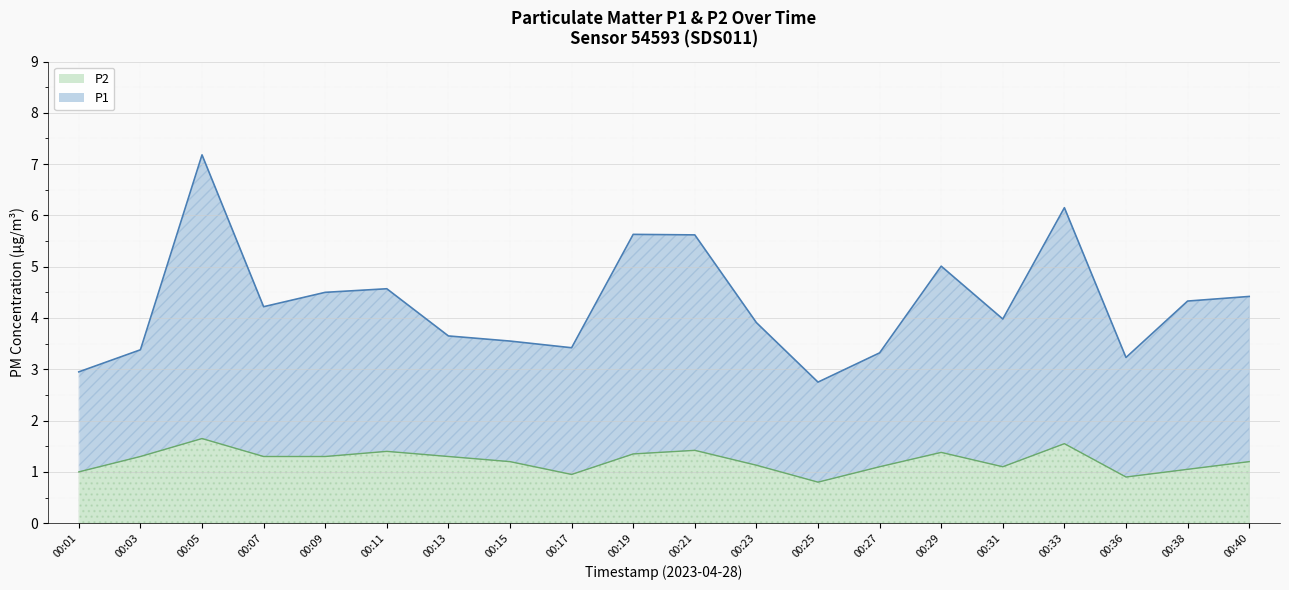

The value of P2 at 00:11 is 1.4. True or false?

True